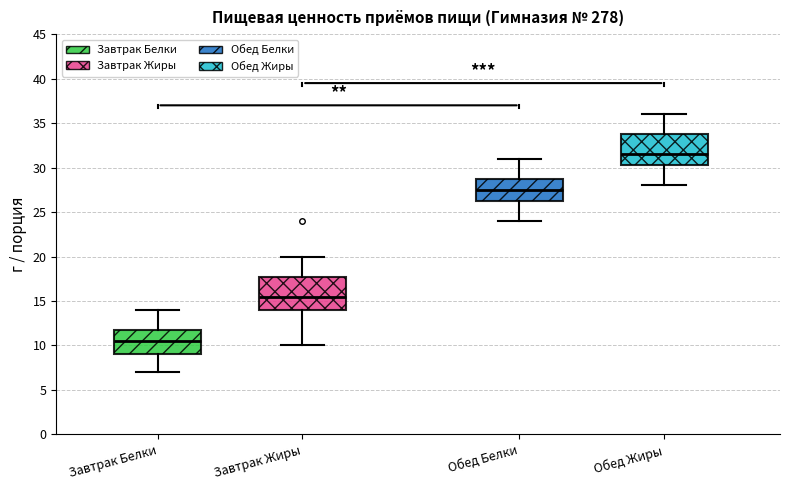

Where is the lower edge of the box for Обед Белки on the y-axis? The values are not printed on the chart, so give them approximately, as read against the axis.

26.5